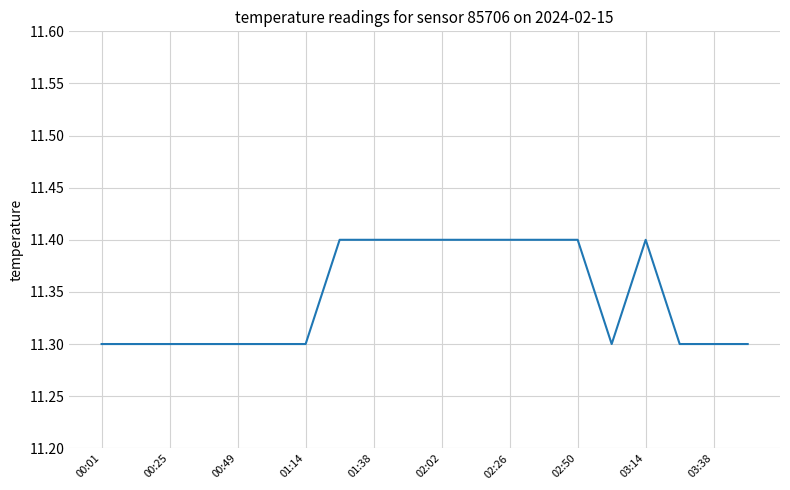

What is the average value?

11.3